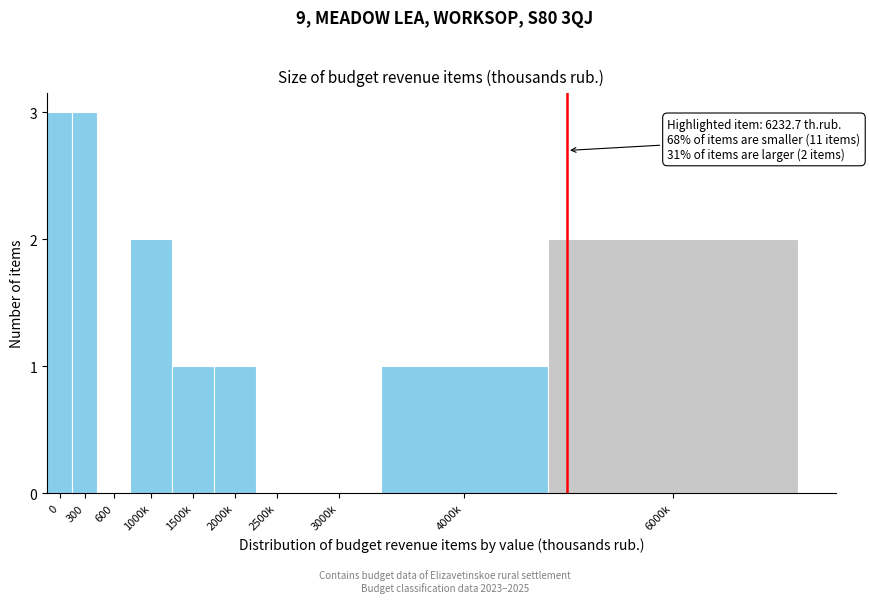

Reading right to left, what are all the values shown in this chart?

6000k=2	4000k=1	3000k=0	2500k=0	2000k=1	1500k=1	1000k=2	600=0	300=3	0=3